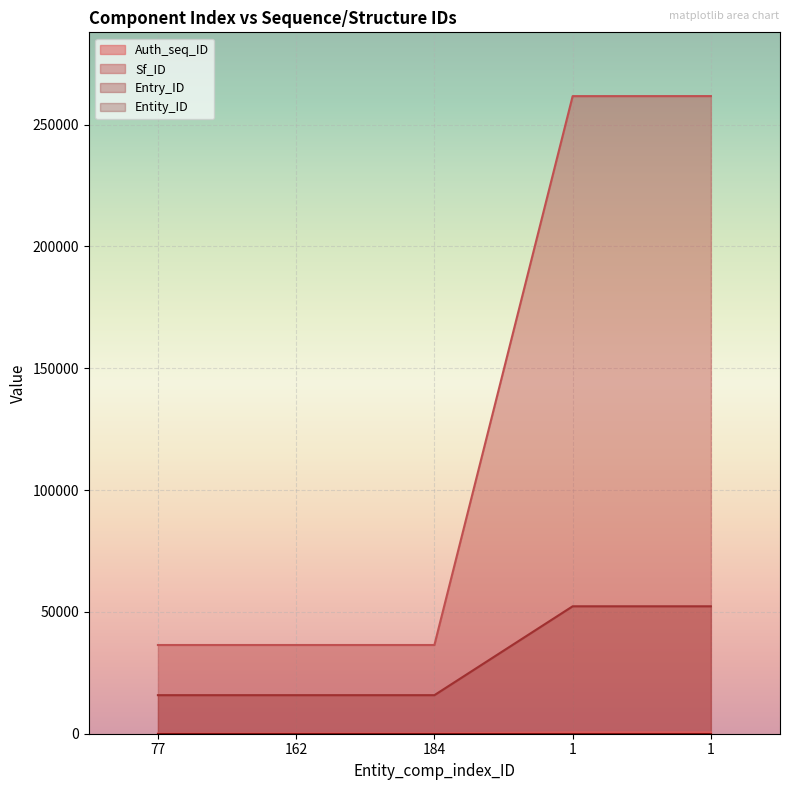

How many series are shown in this chart?

4